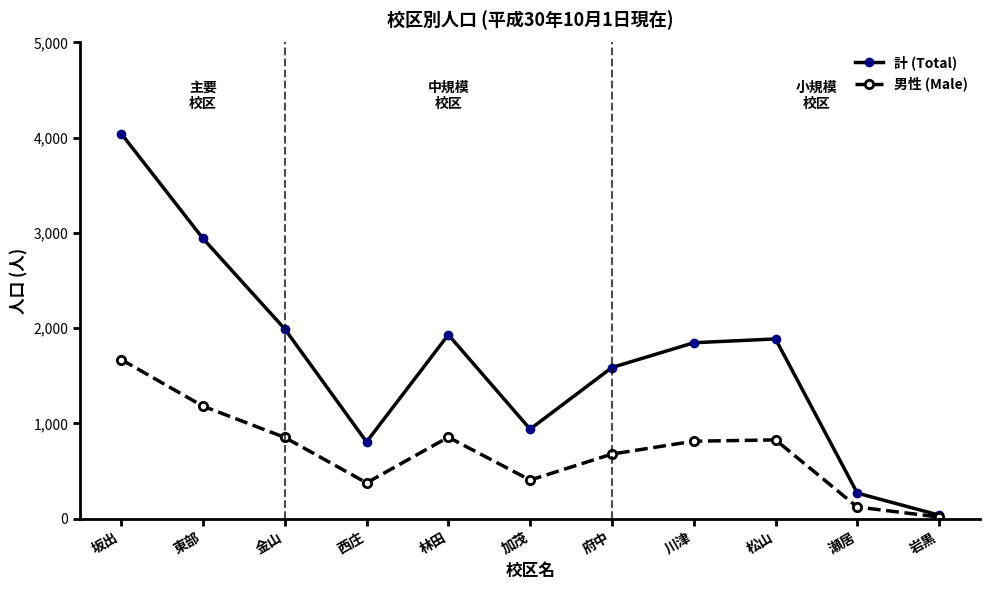

What is the difference between the 男性 (Male) values at 瀬居 and 金山?

731